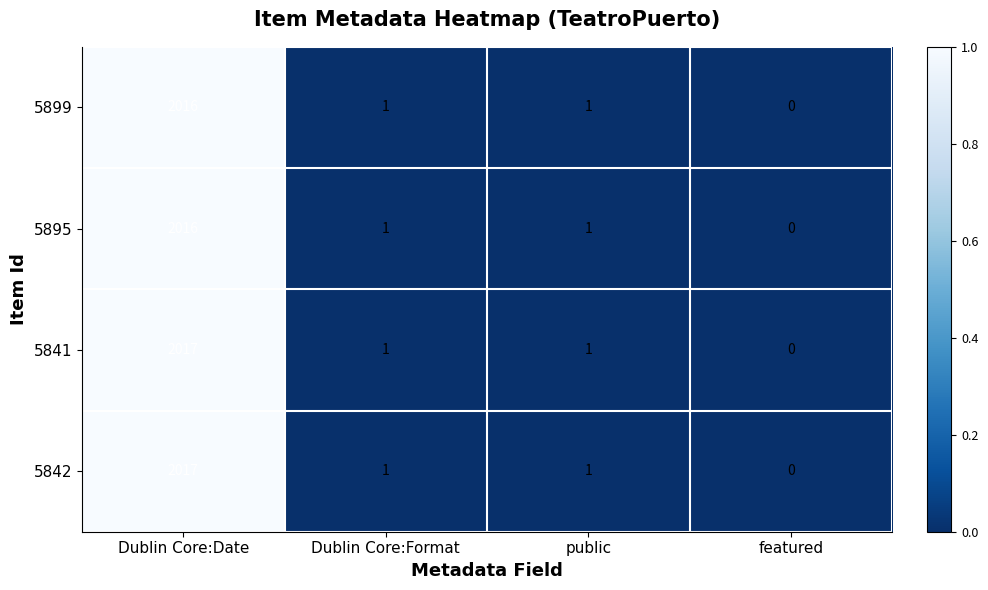

Is the value of 5842 at featured greater than the value of 5895 at Dublin Core:Date?

No